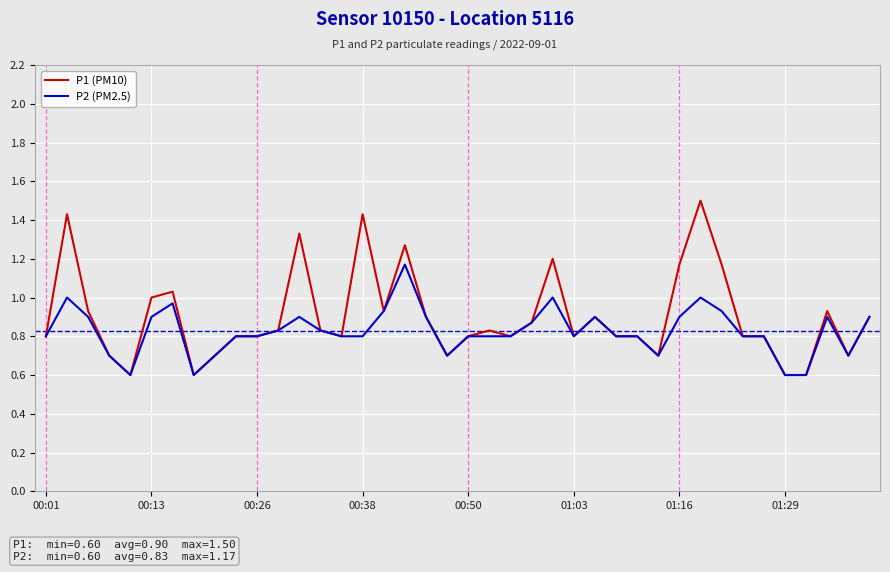

Which series has the widest spread of values?

P1 (PM10)